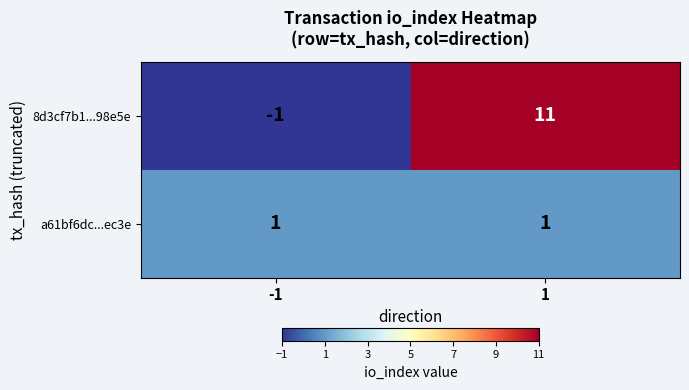

What is the average value of the 8d3cf7b1...98e5e series?

5